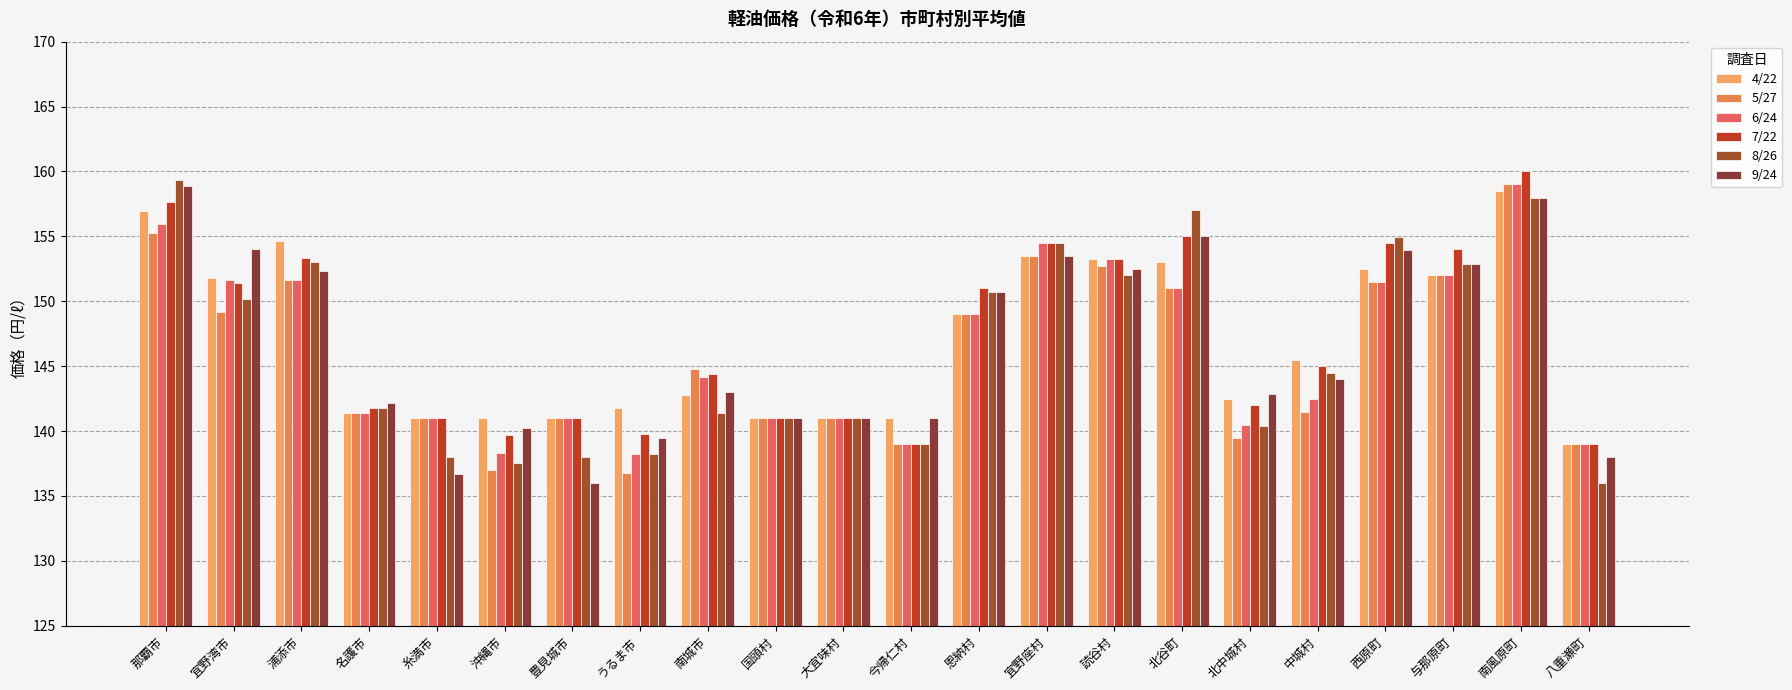

What is the label of the 7th bar from the left?

豊見城市